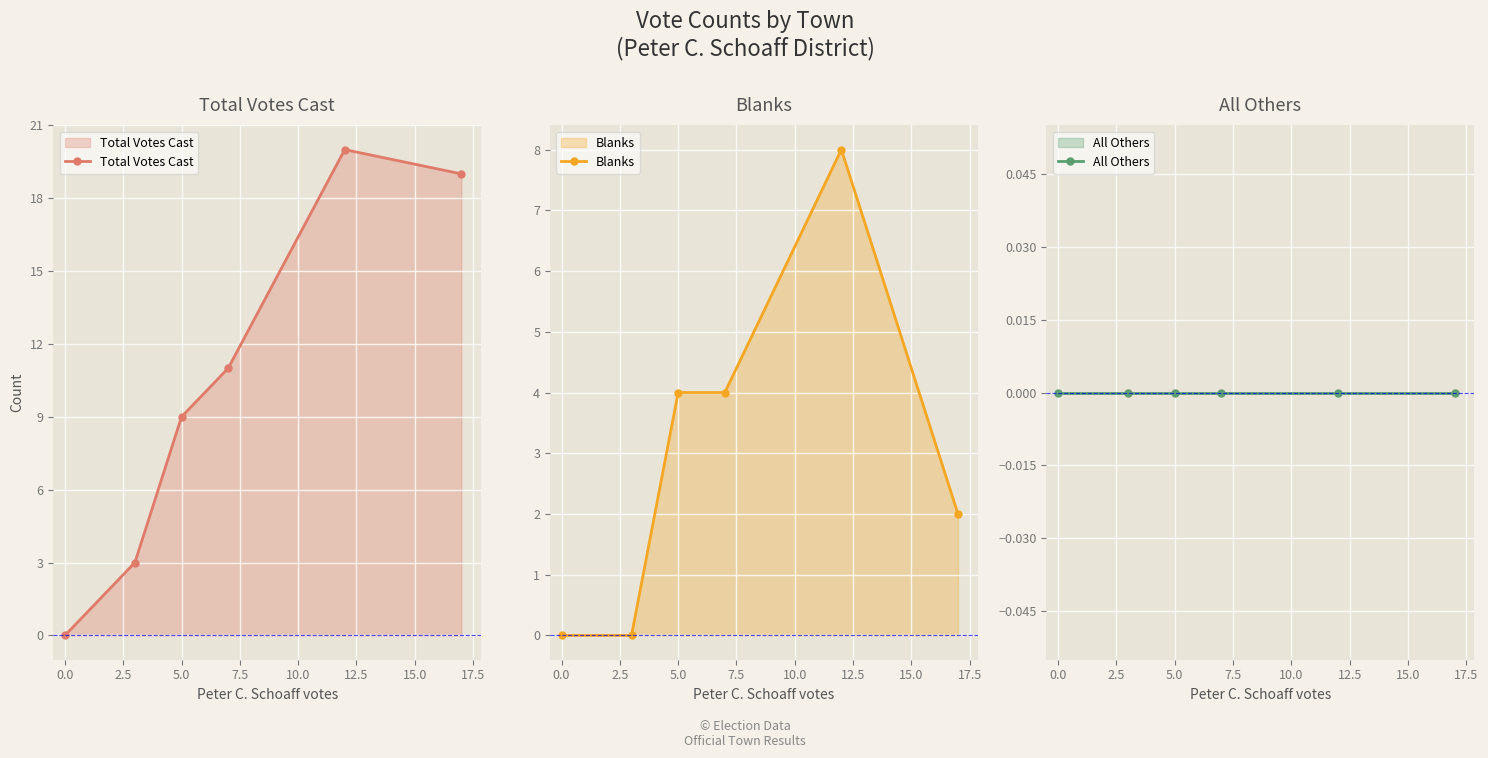

How many lines are shown in the chart?

3